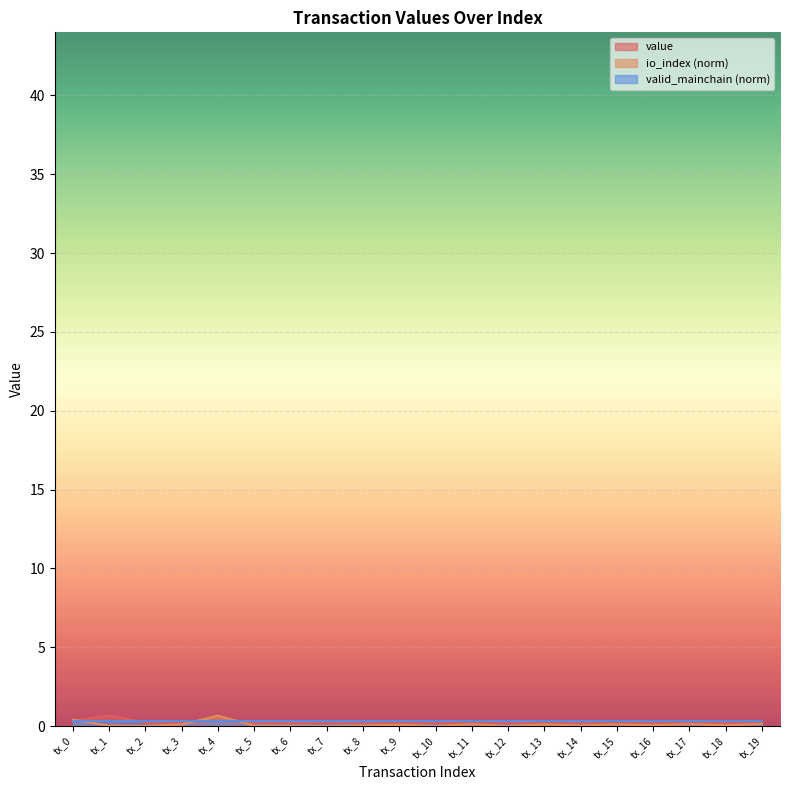

True or false: value and io_index intersect in this chart.

True